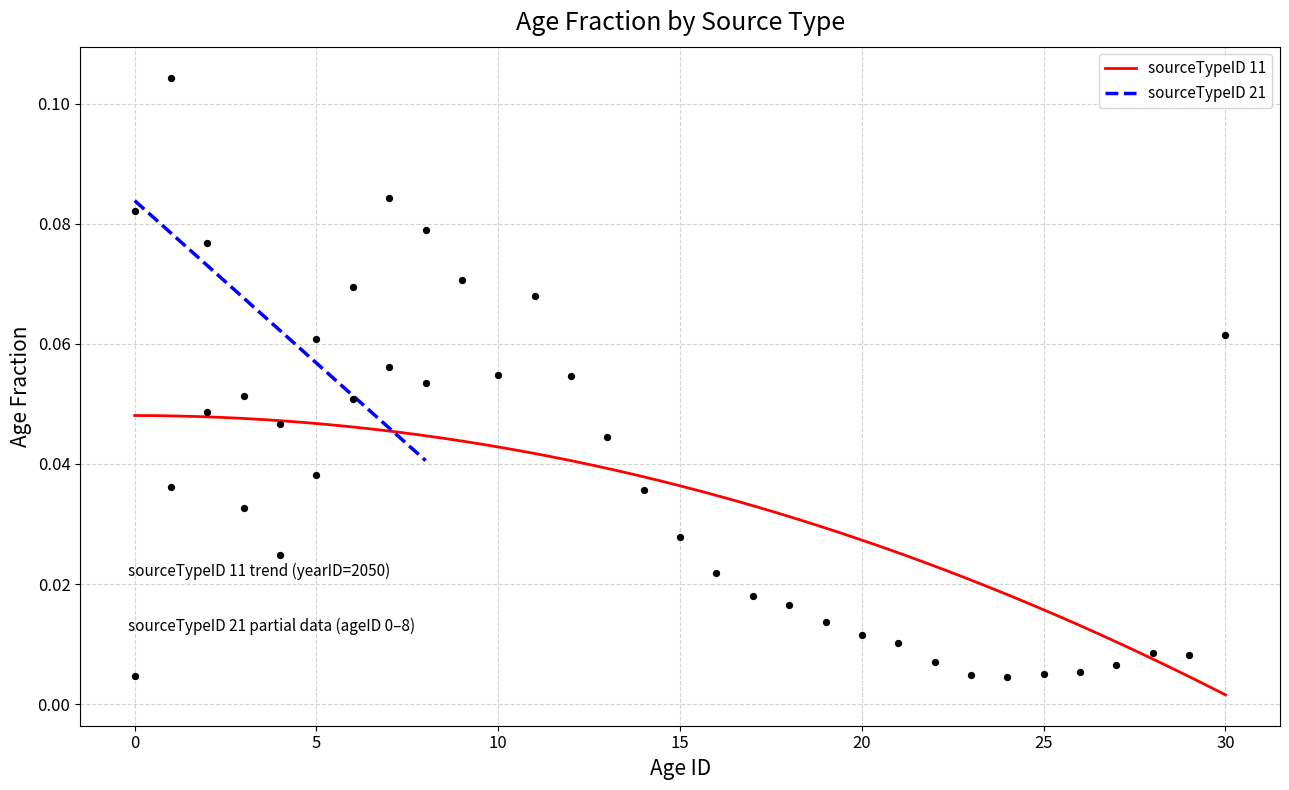

Which has a higher value, 30 or 15?

30